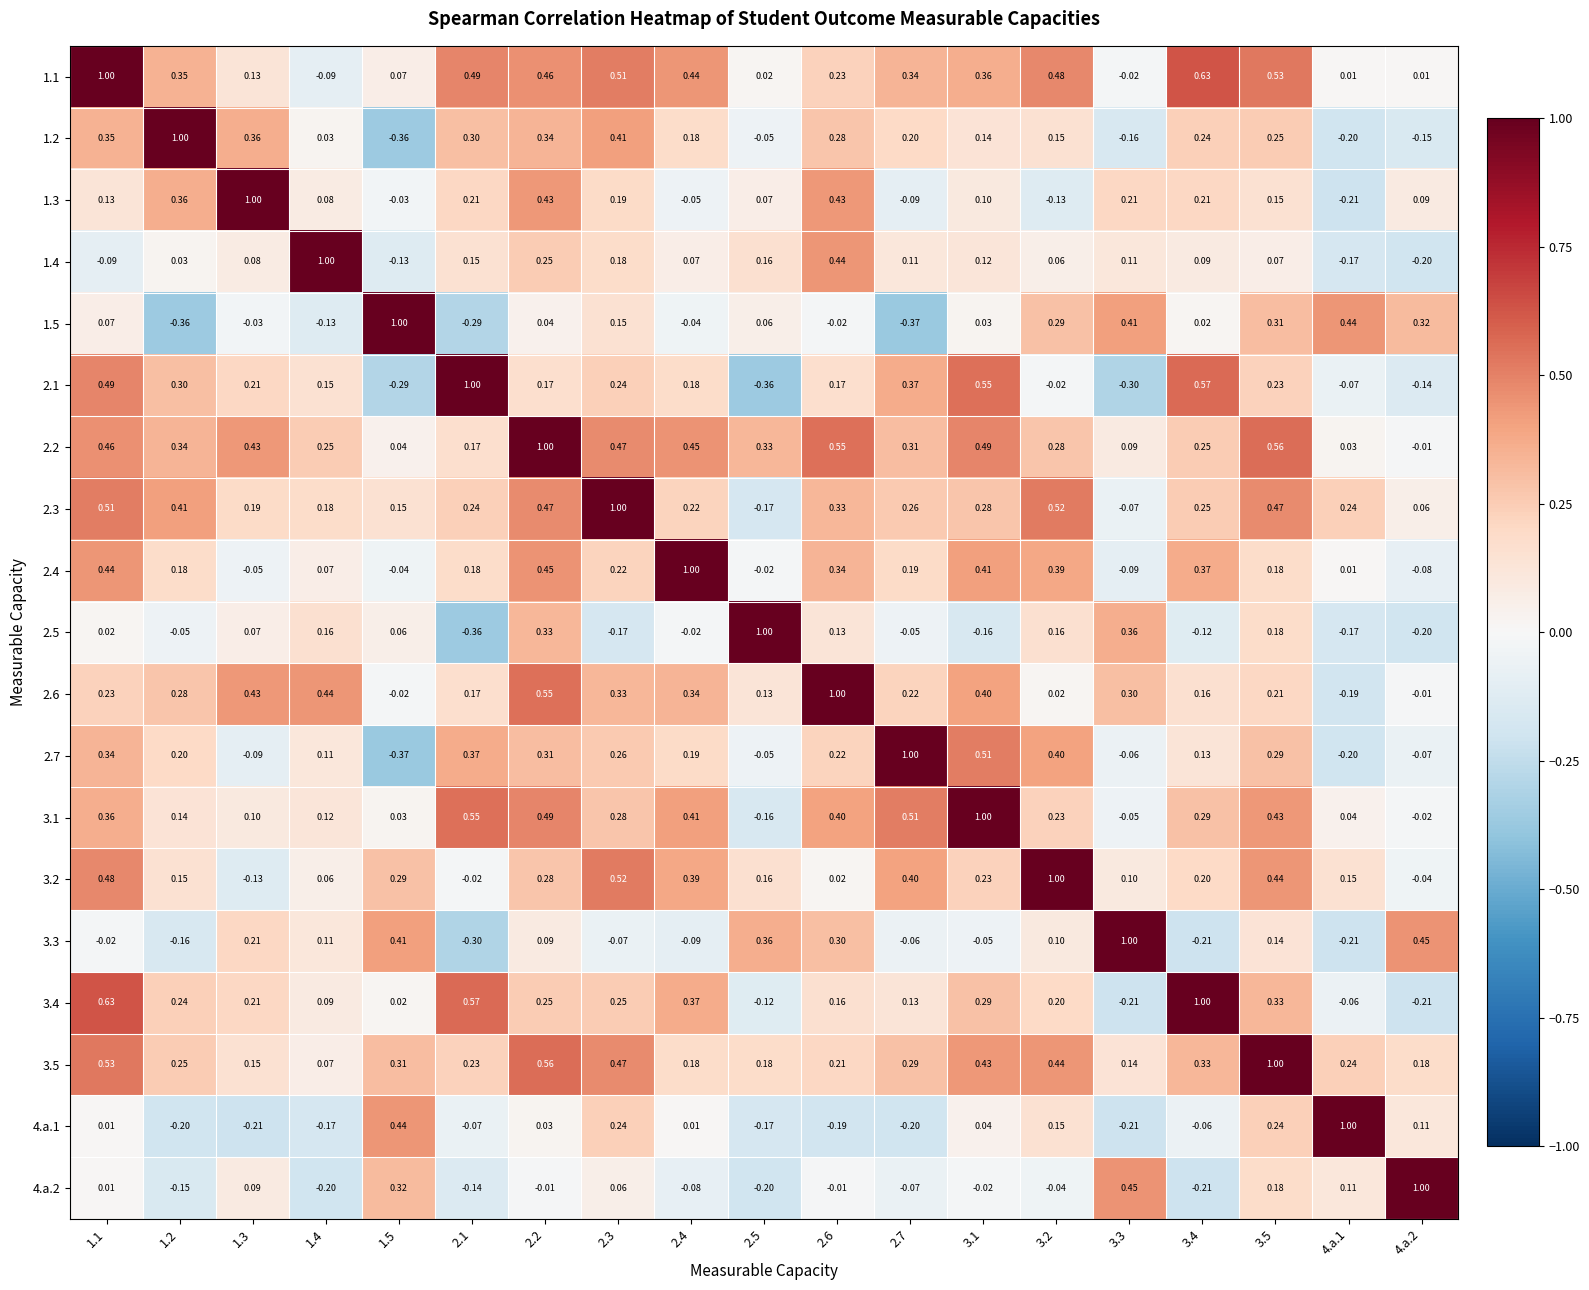

What is the spread (max minus min) of values at 3.2?

1.1